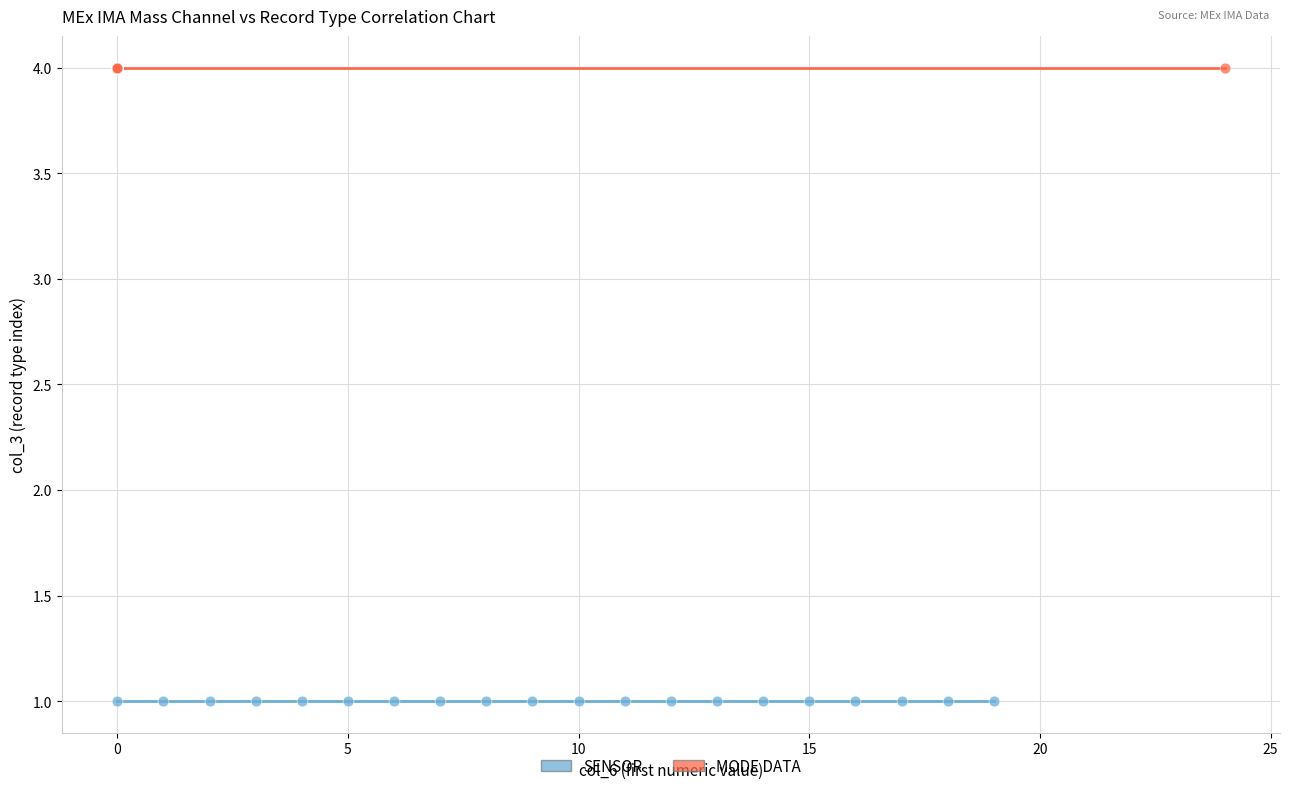

Which series contains the highest Y value?

MODE DATA